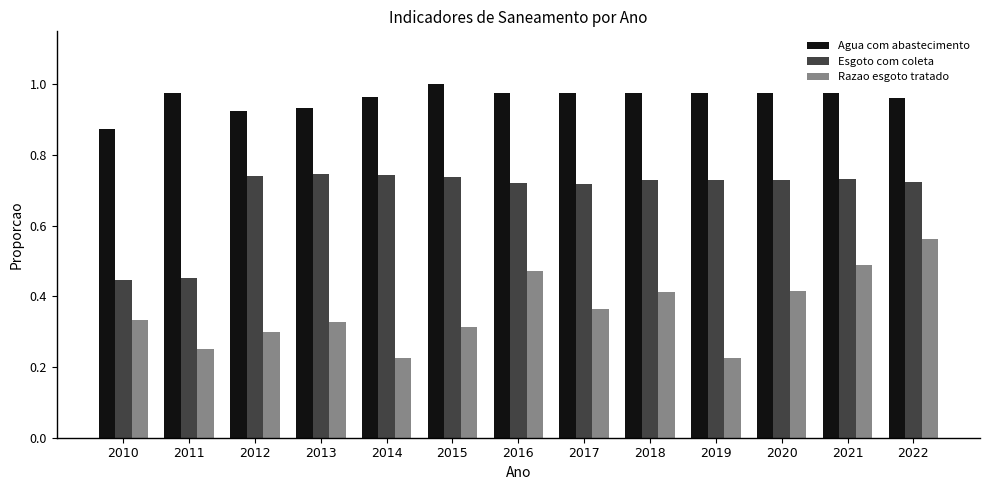

At how many categories does at least one series exceed 0?

13